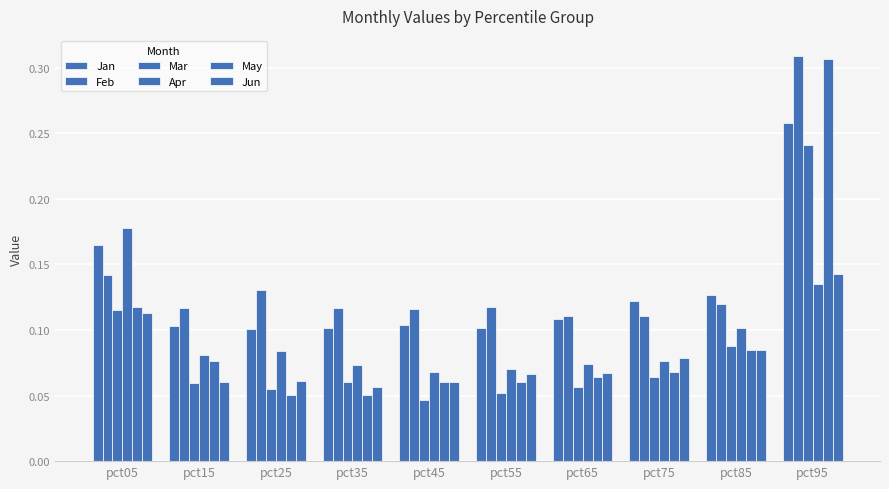

How many bars are there in each group?

6